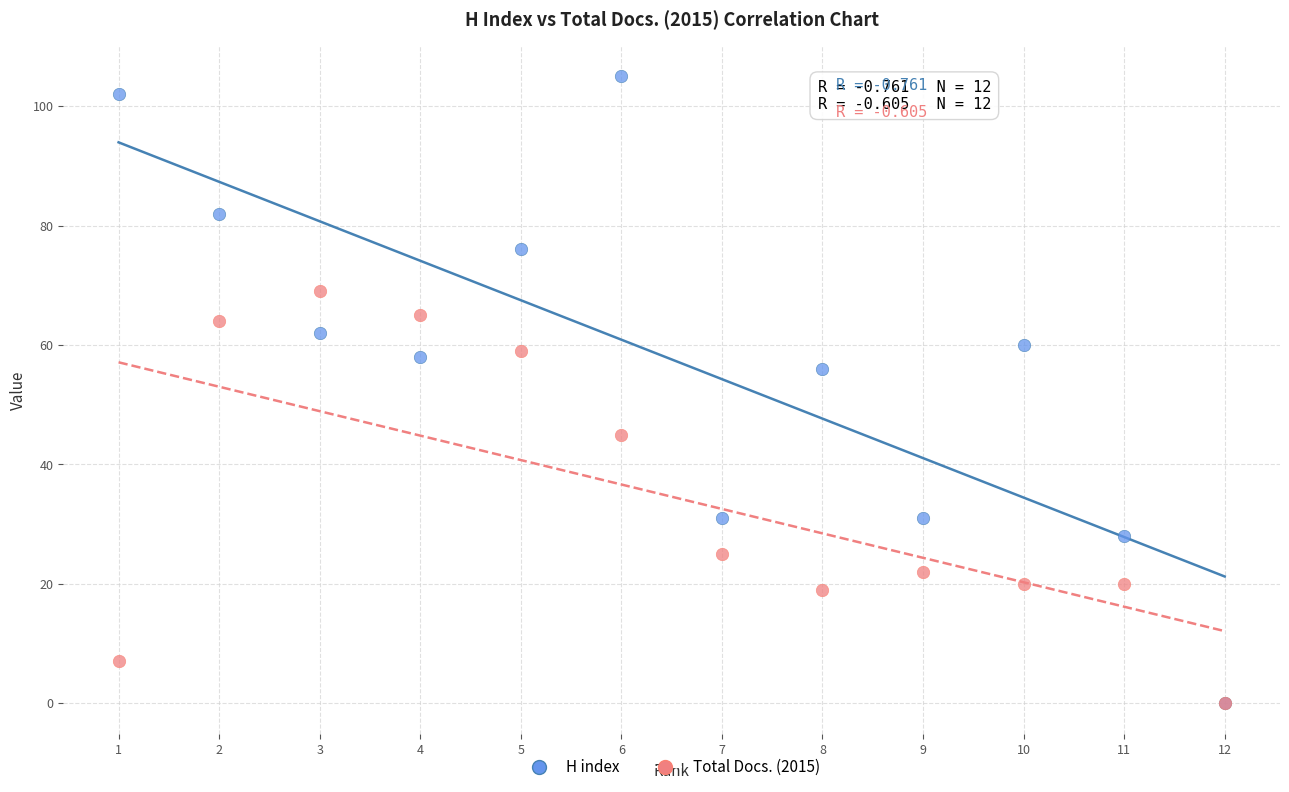

In the H index series, what Y value is closest to 52?

56